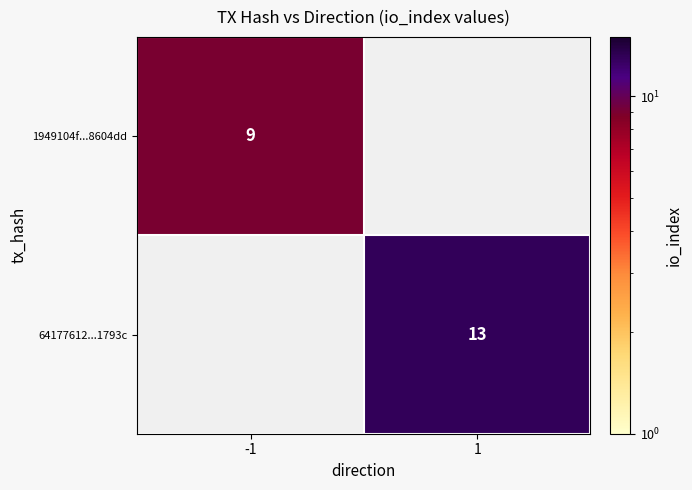

The value of 1949104f...8604dd at -1 is 5. True or false?

False